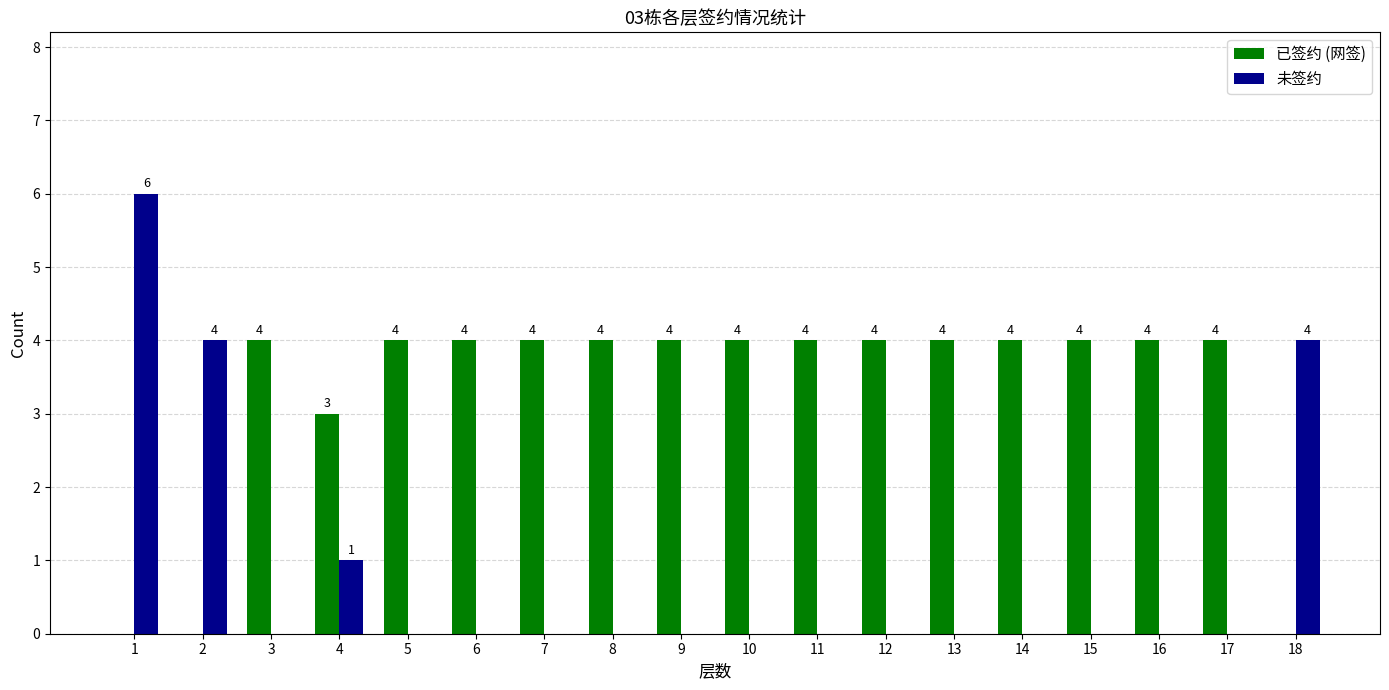

What is the total value across all series at 15?

4